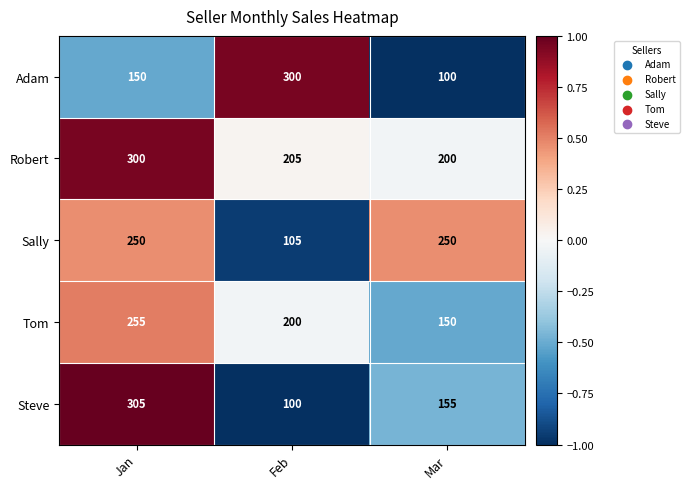

Between Jan and Feb, which series saw the biggest shift?

Steve